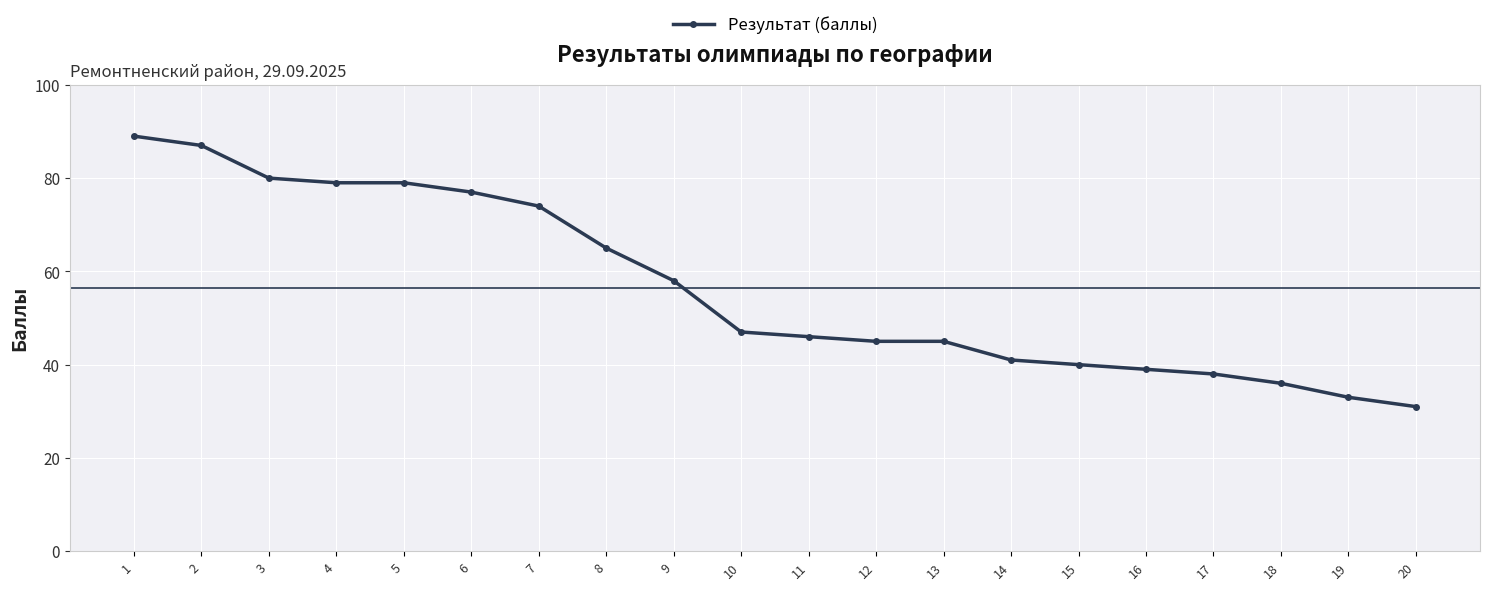

Does the chart display data point markers on the line(s)?

Yes